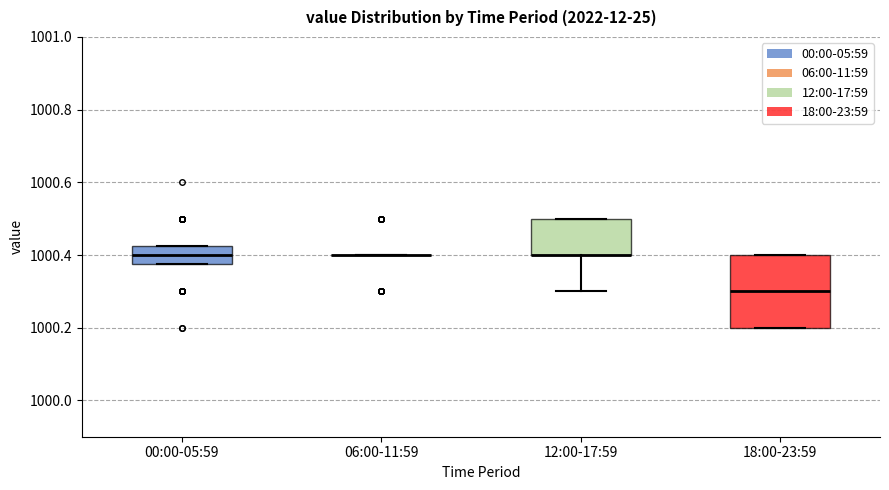

Where is the upper edge of the box for 00:00-05:59 on the y-axis? The values are not printed on the chart, so give them approximately, as read against the axis.

1000.42